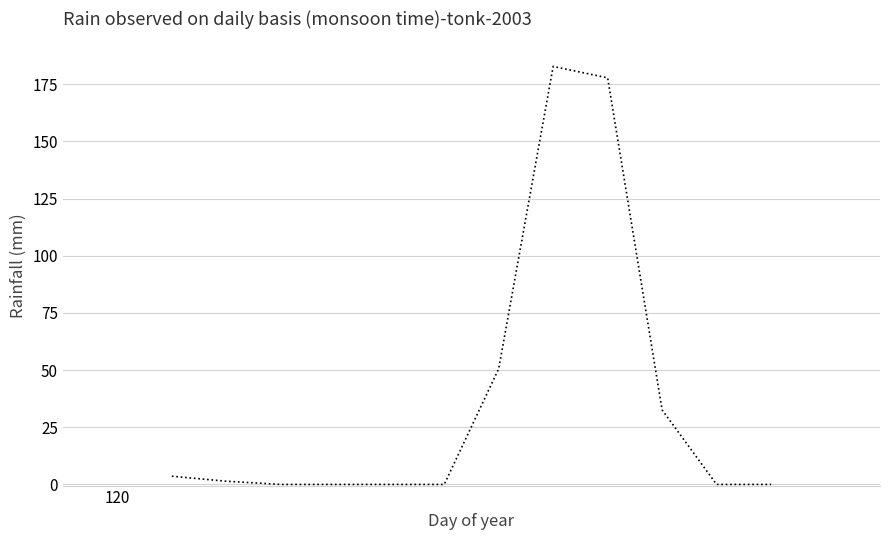

What is the sum of all values?

448.8